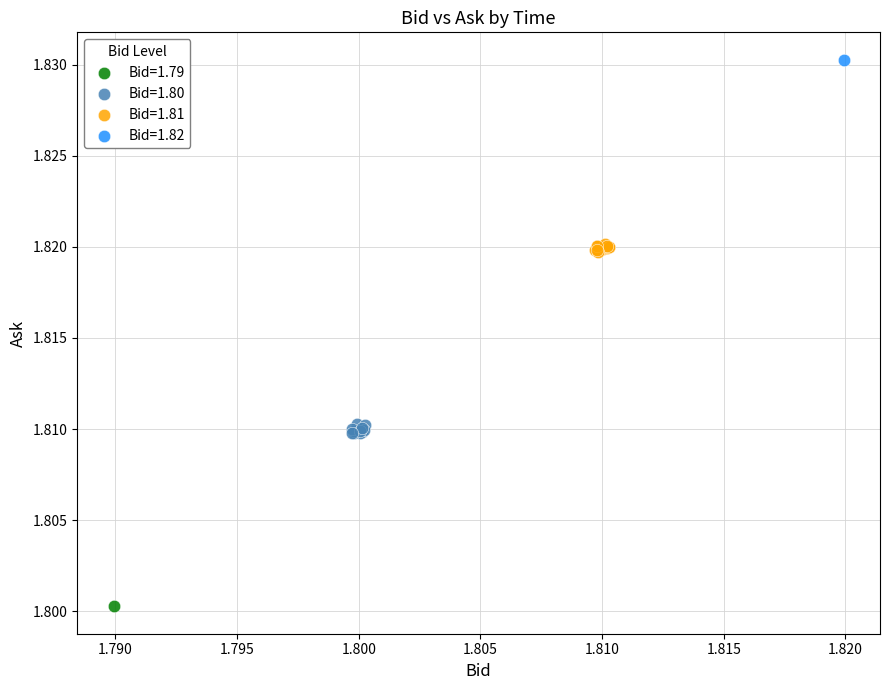

Which series reaches the maximum Y coordinate?

Bid=1.82